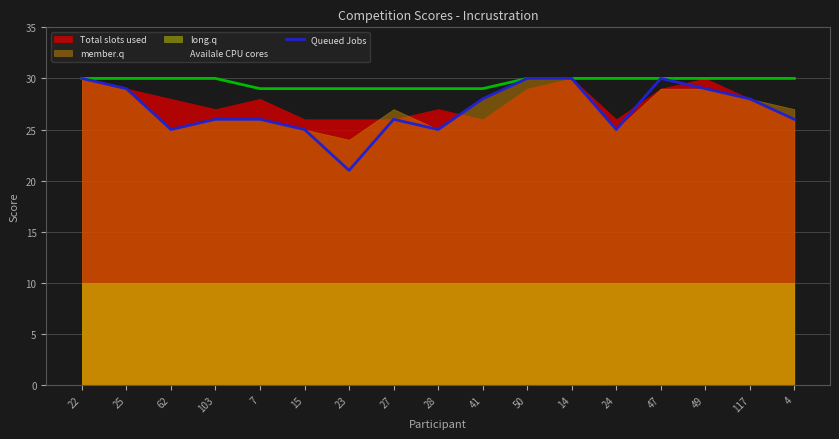

Which has a higher value, 50 or 25?

50